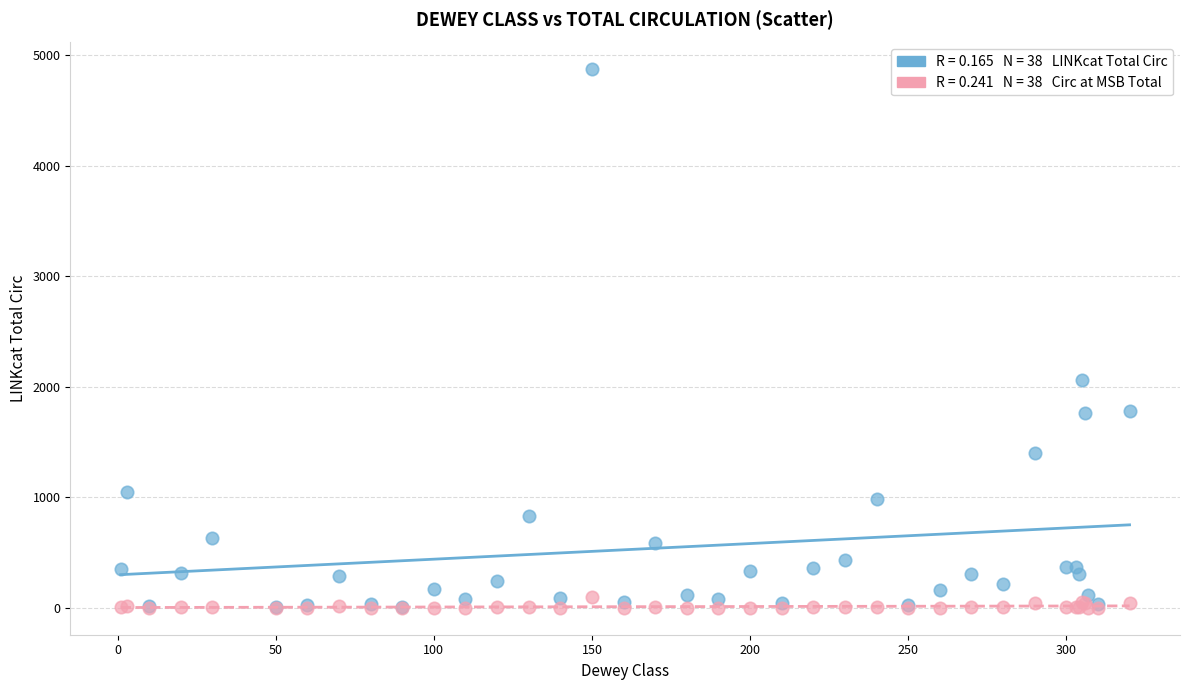

Across all series, what Y value is closest to 2435?

2060